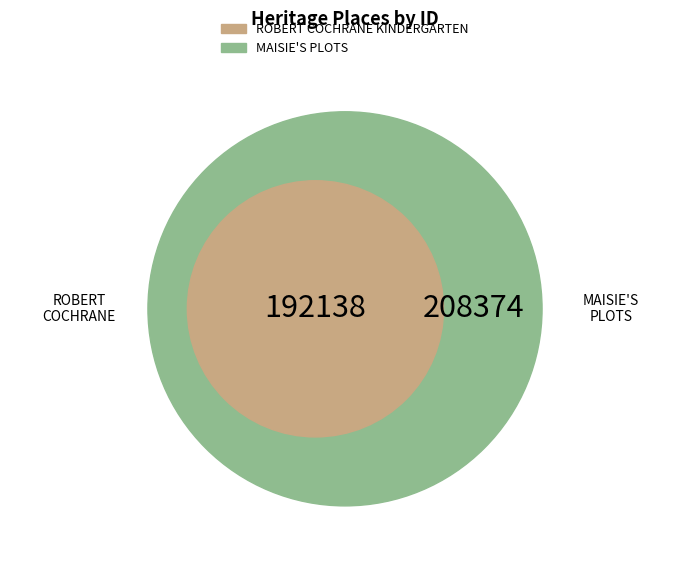

Approximately how many times larger is the value at ROBERT COCHRANE KINDERGARTEN compared to MAISIE'S PLOTS?

0.9